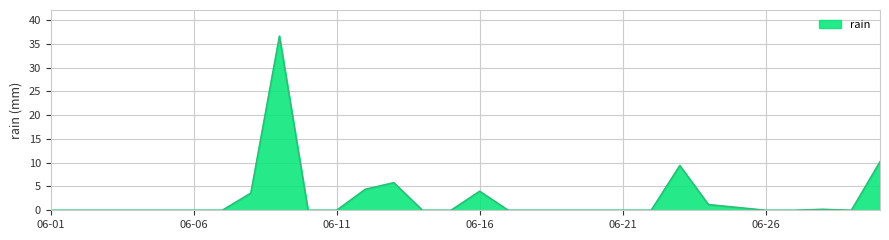

What is the difference between the maximum and minimum values?

36.6